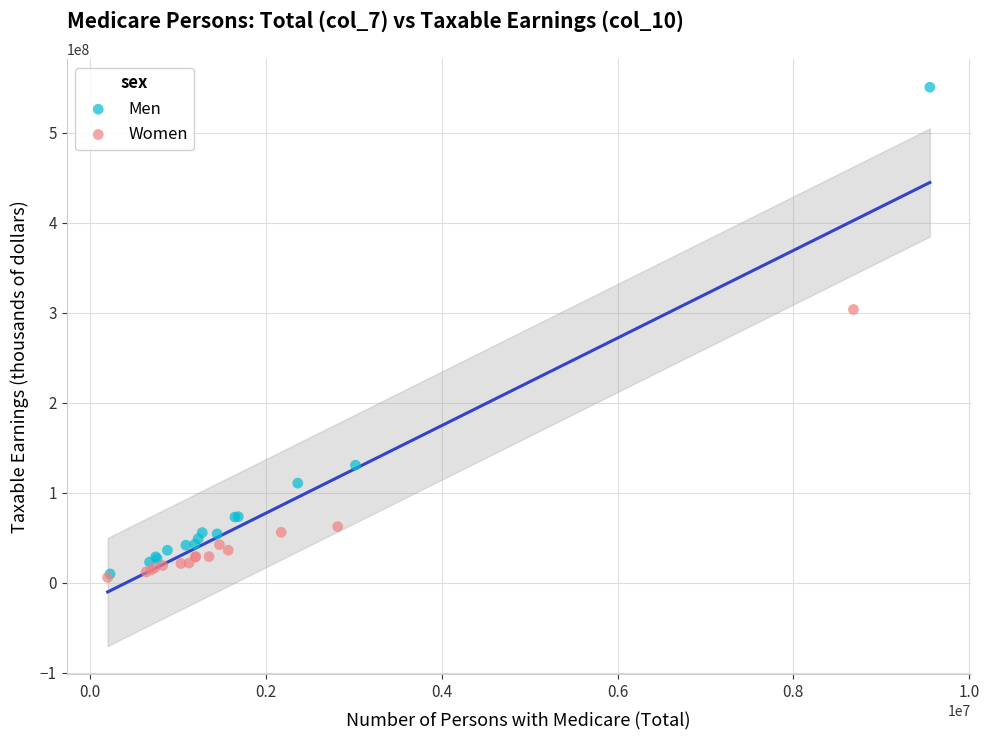

Which series has the largest Y range (max minus min)?

Men